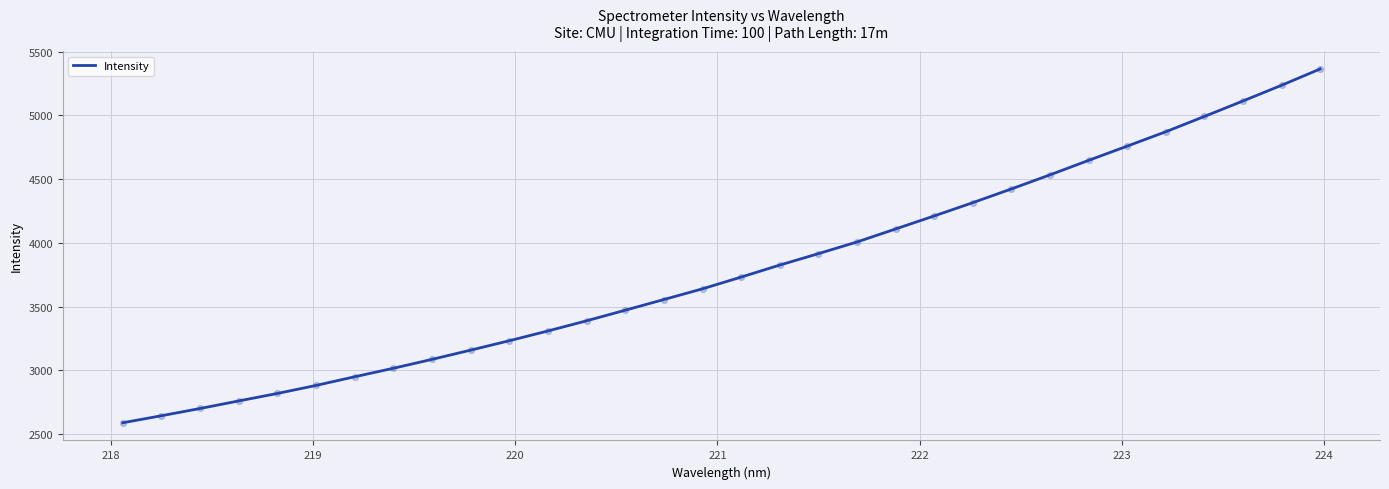

What is the minimum value shown in the chart?

2587.9